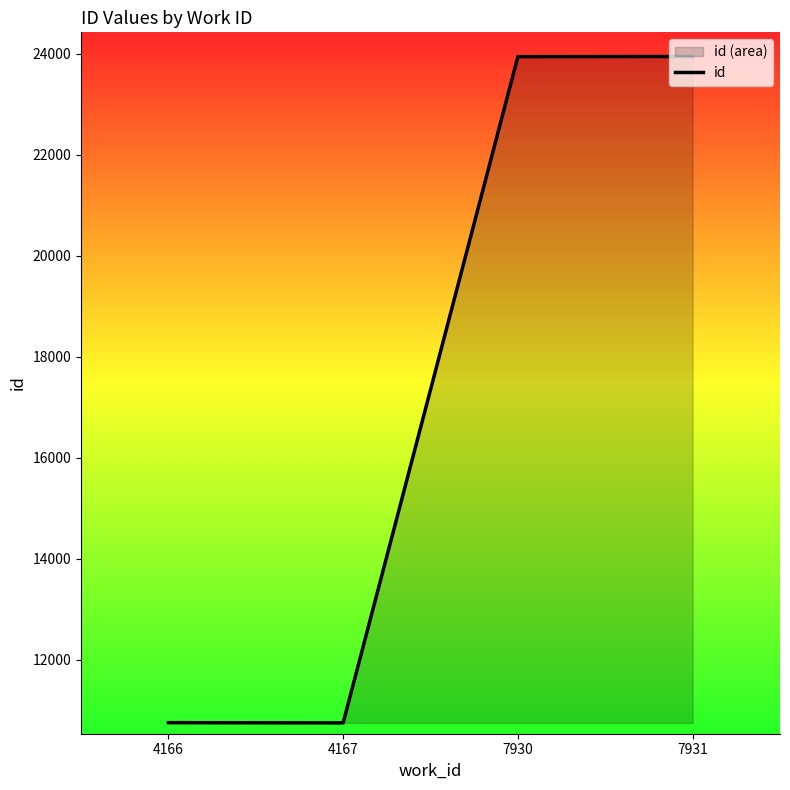

Is it true that the value at 4167 is 14673.9?

False